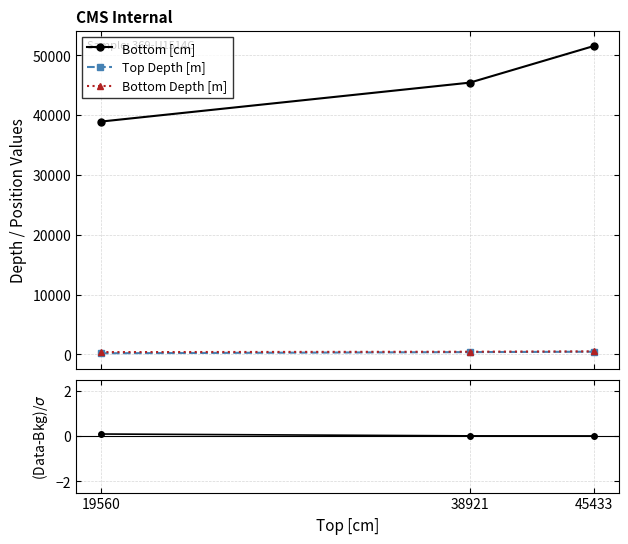

What is the difference between the maximum and minimum values in the Bottom Depth [m] series?

126.4